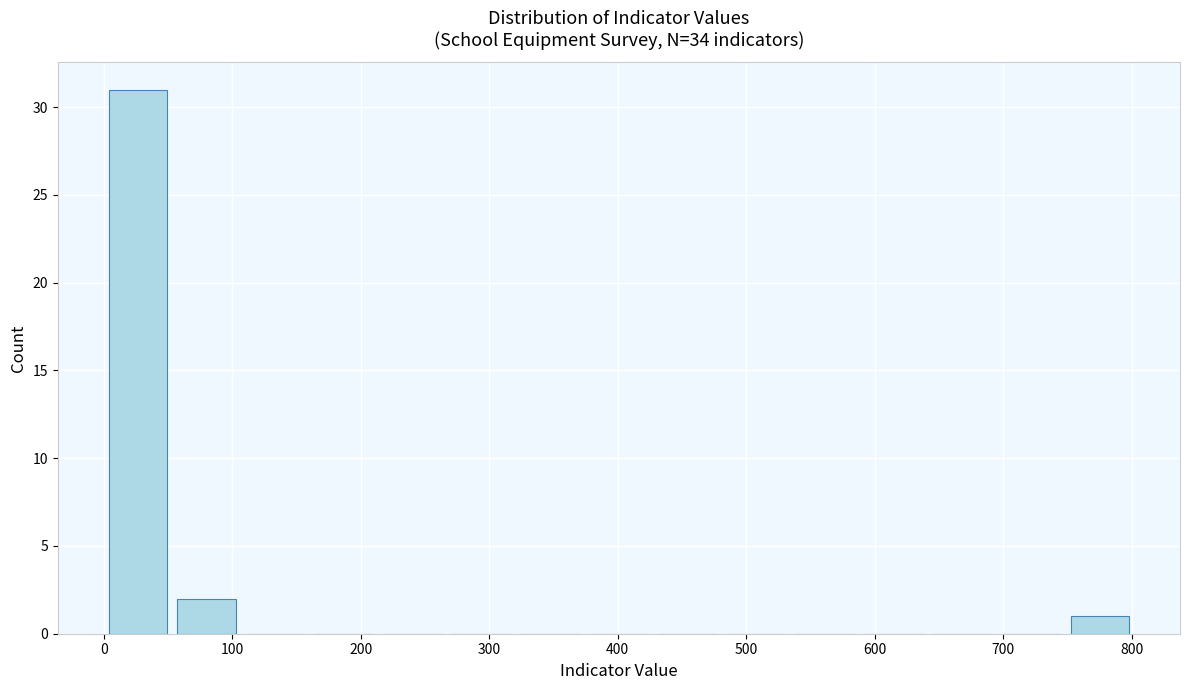

Reading left to right, transcribe this chart: for each bar, give the range it covers on the x-axis and its height. Neither the bar edges nor the heights are printed on the chart, so give them approximately, as read against the axes.

0 to 50: 31
50 to 110: 2
110 to 160: 0
160 to 210: 0
210 to 270: 0
270 to 320: 0
320 to 370: 0
370 to 430: 0
430 to 480: 0
480 to 530: 0
530 to 590: 0
590 to 640: 0
640 to 700: 0
700 to 750: 0
750 to 800: 1